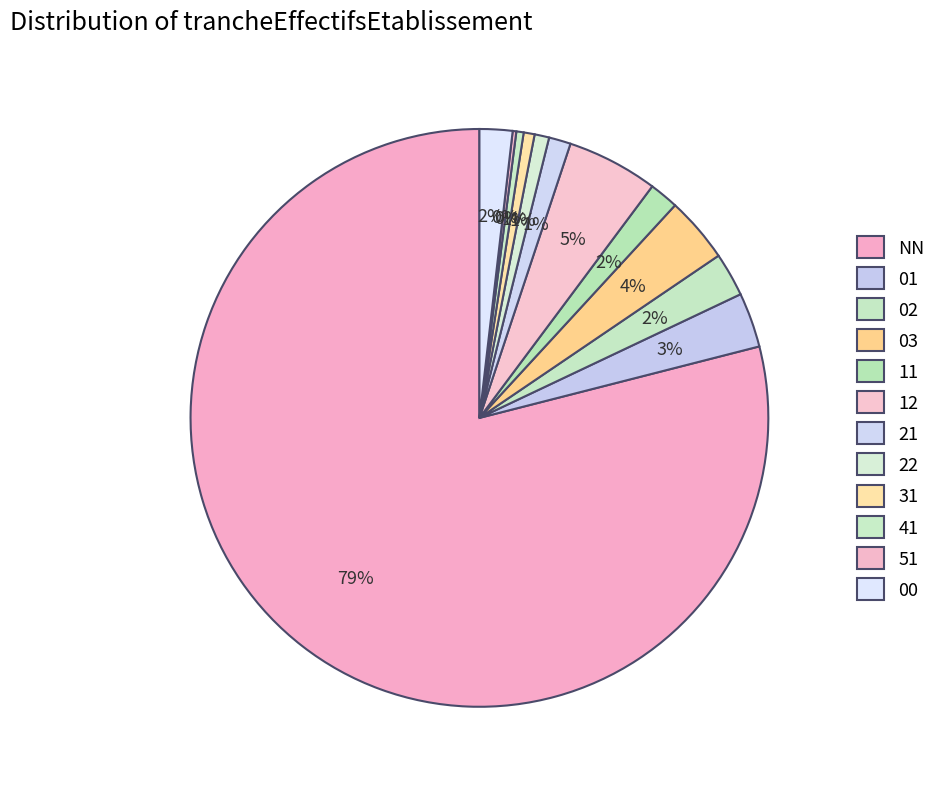

Is NN the majority of the pie?

Yes